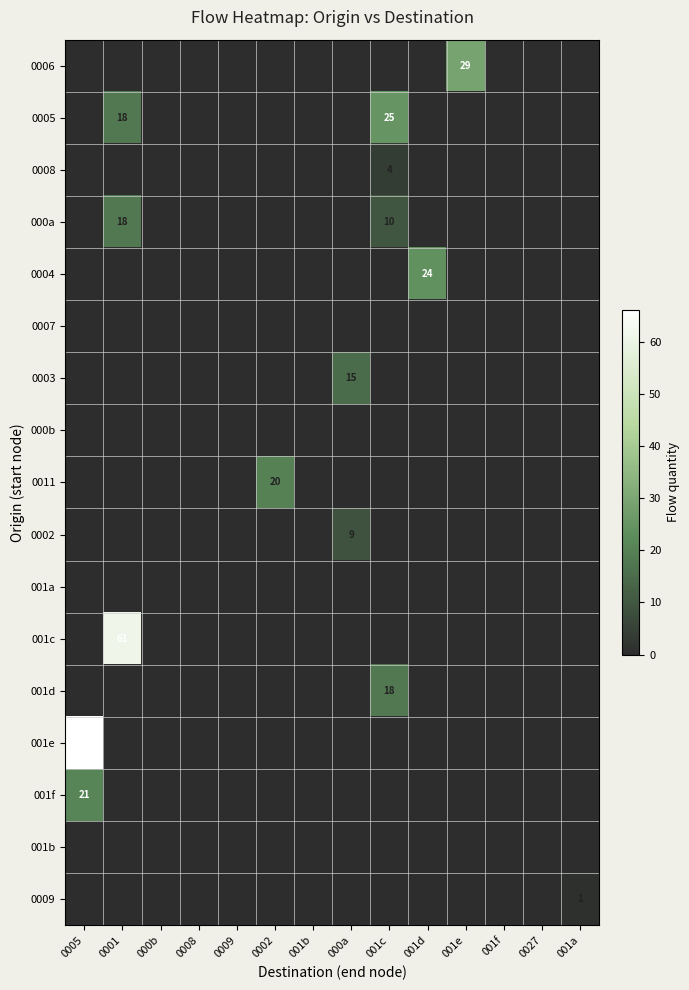

Rank the categories by 001b value from highest to lowest.

0005, 0001, 000b, 0008, 0009, 0002, 001b, 000a, 001c, 001d, 001e, 001f, 0027, 001a